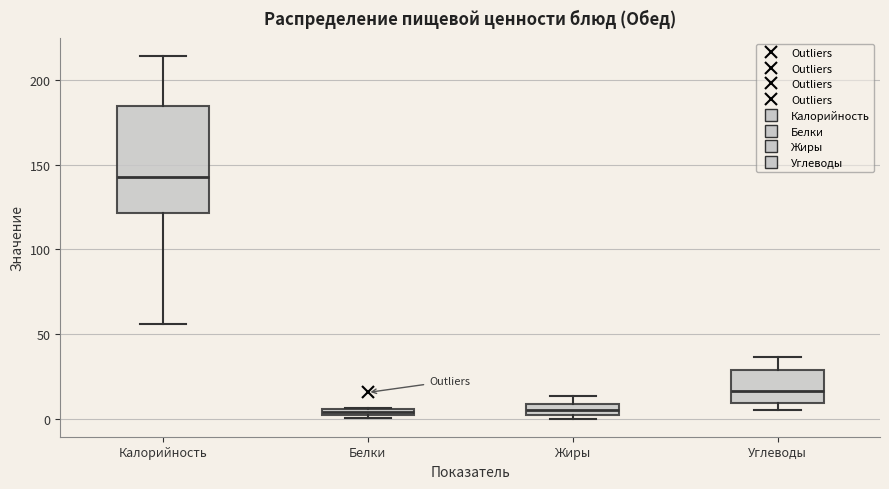

Where does the median line of the box for Жиры sit on the y-axis? The values are not printed on the chart, so give them approximately, as read against the axis.

5